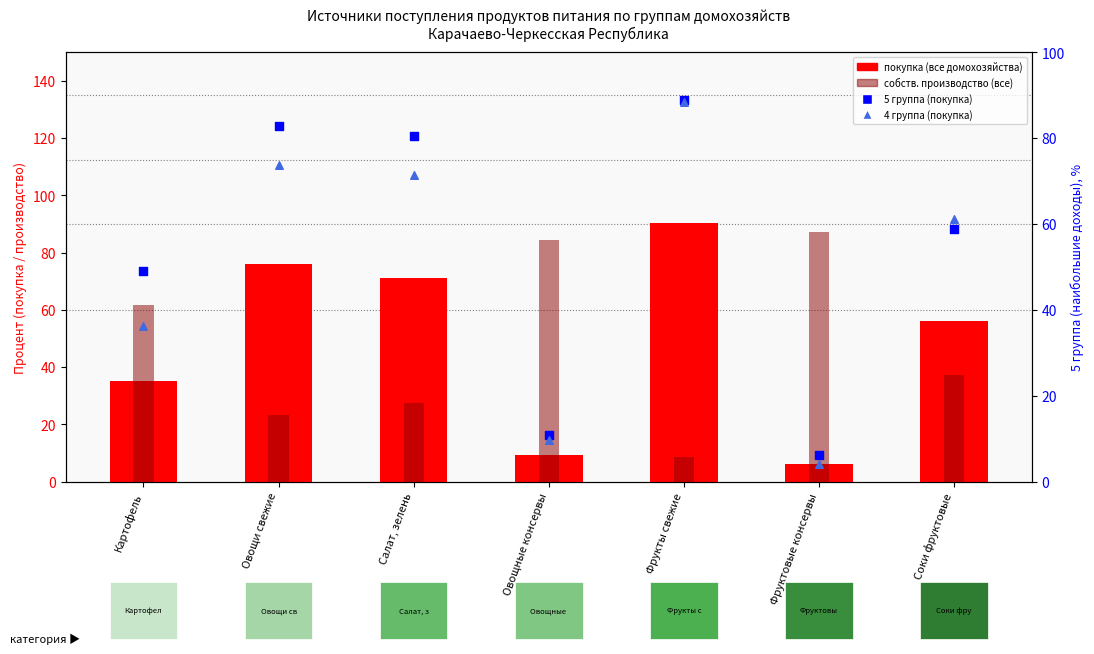

What is the total value across all series at Овощные консервы?

114.2